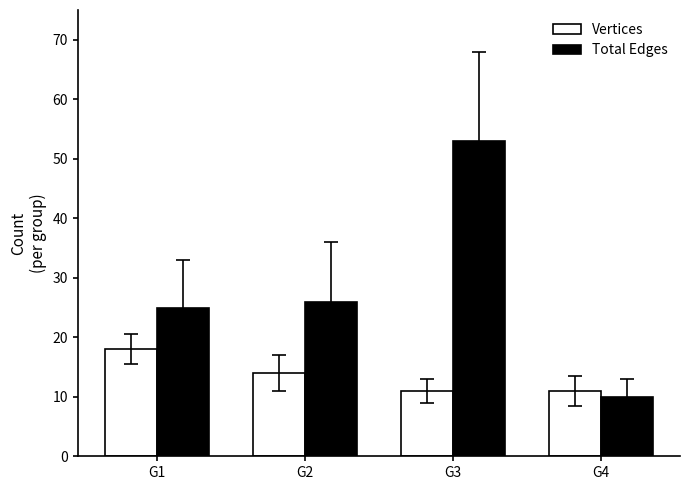

At which label is Total Edges closest to 31?

G2